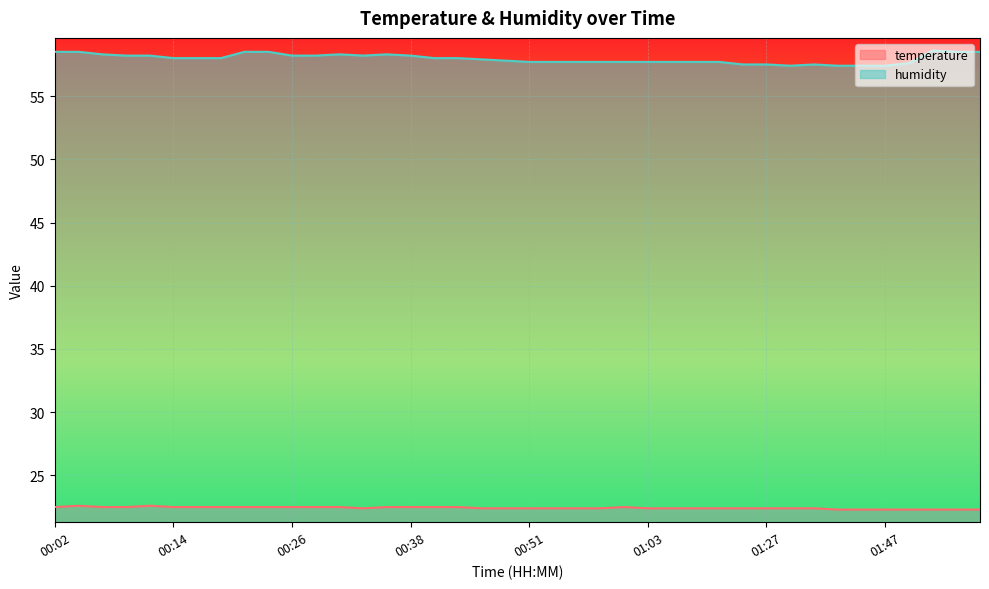

What is the label of the 24th point from the left?

00:58